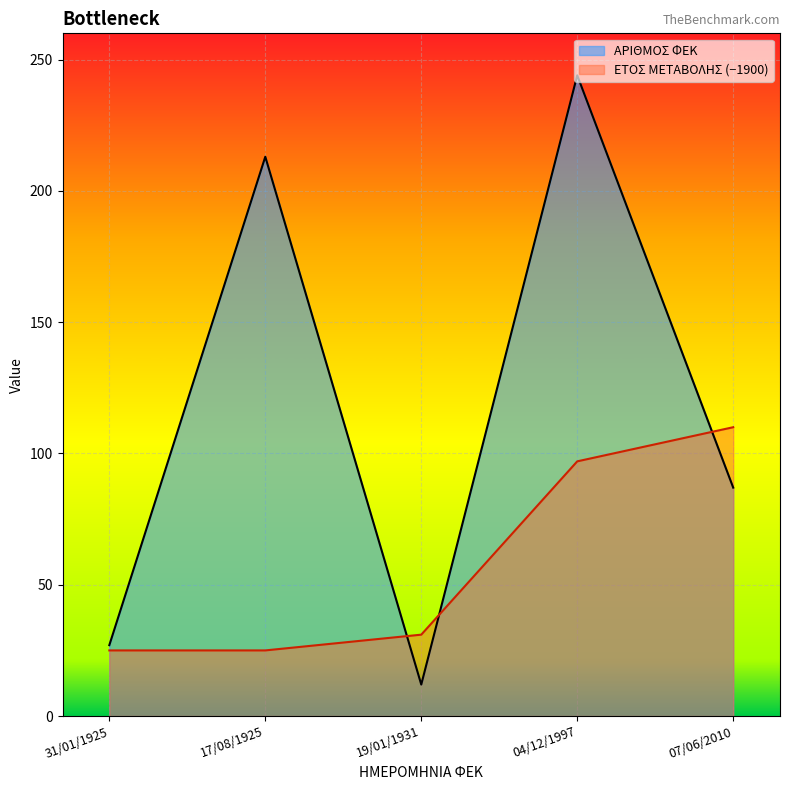

Reading left to right, extract all data points from this chart.

ΑΡΙΘΜΟΣ ΦΕΚ: 31/01/1925=27	17/08/1925=213	19/01/1931=12	04/12/1997=244	07/06/2010=87
ΕΤΟΣ ΜΕΤΑΒΟΛΗΣ: 31/01/1925=25	17/08/1925=25	19/01/1931=31	04/12/1997=97	07/06/2010=110